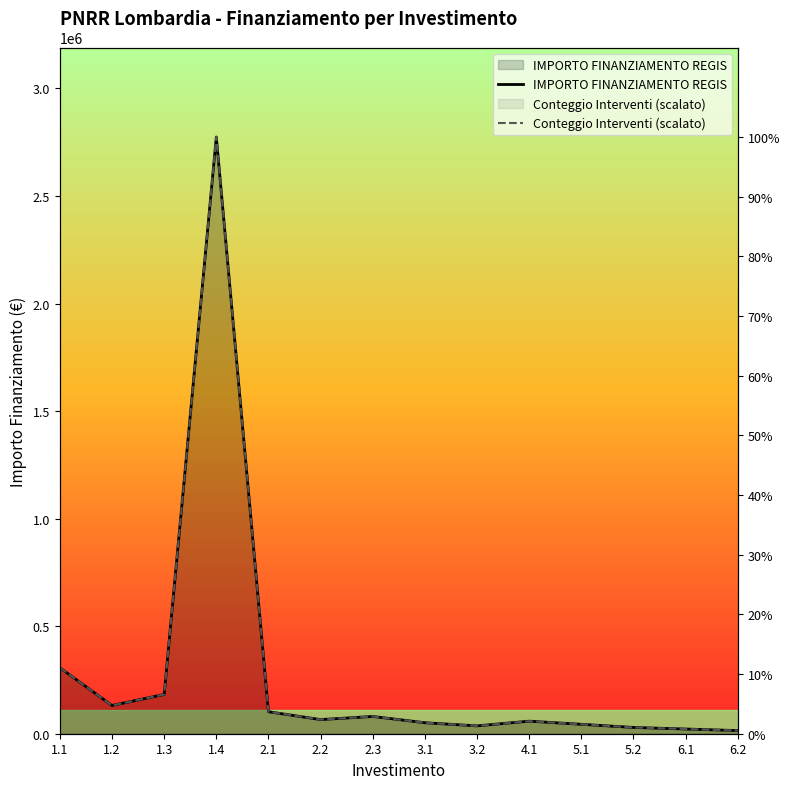

True or false: Conteggio Interventi (scalato) and IMPORTO FINANZIAMENTO REGIS intersect in this chart.

False